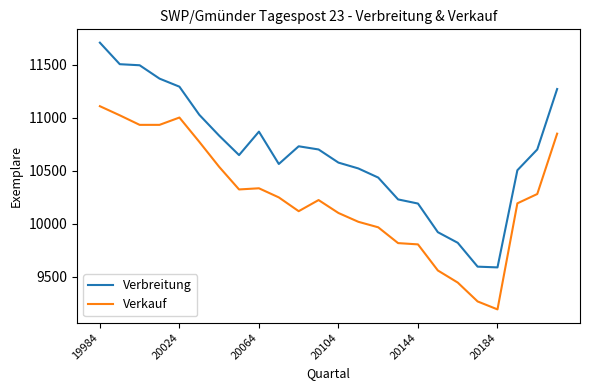

What is the difference between the maximum and minimum values in the Verbreitung series?

2119